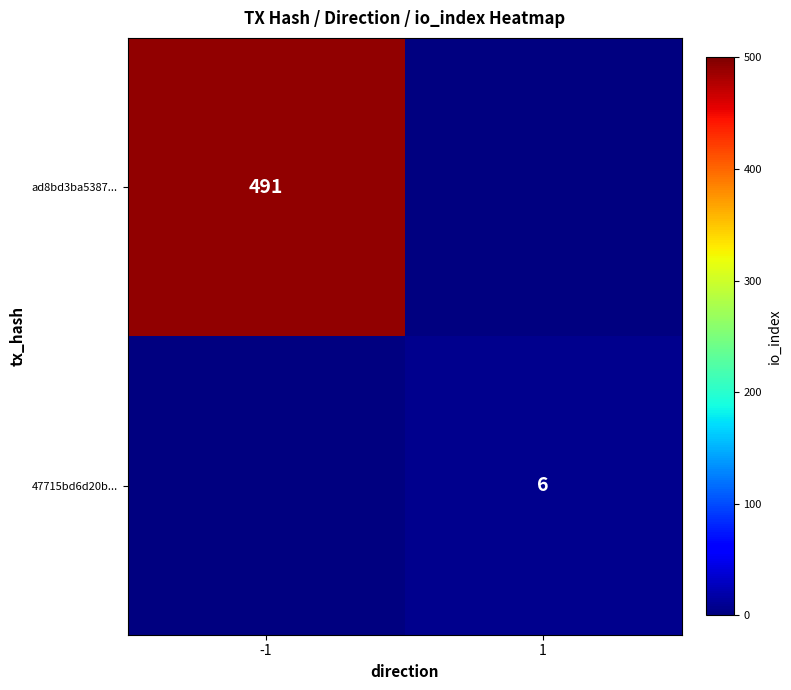

What is the minimum value shown in the chart?

6.0